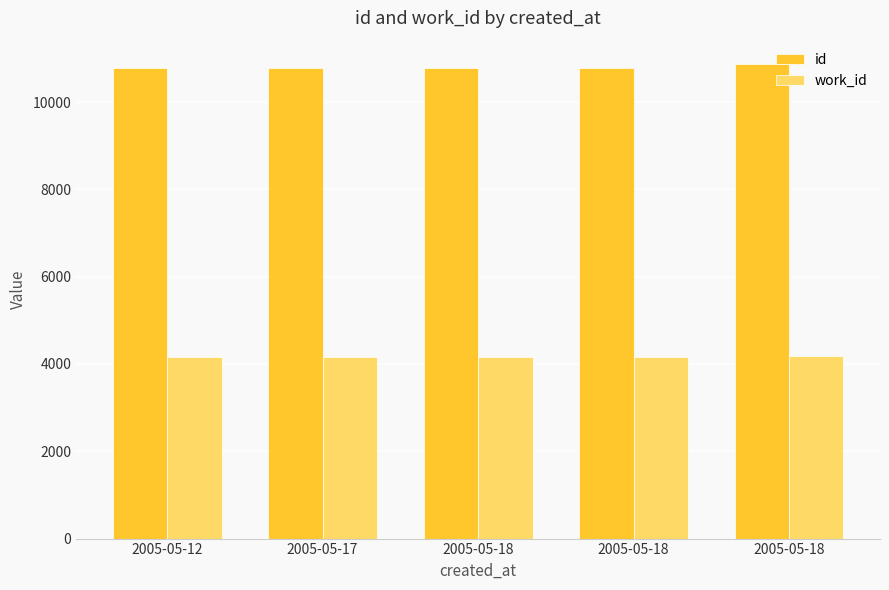

What is the average value of the work_id series?

4172